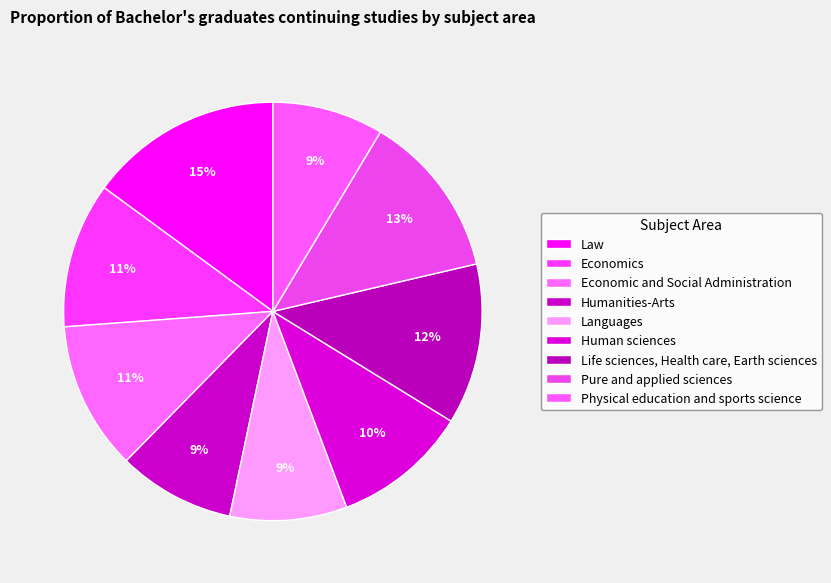

To the nearest percent, what portion does Life sciences, Health care, Earth sciences represent?

12%